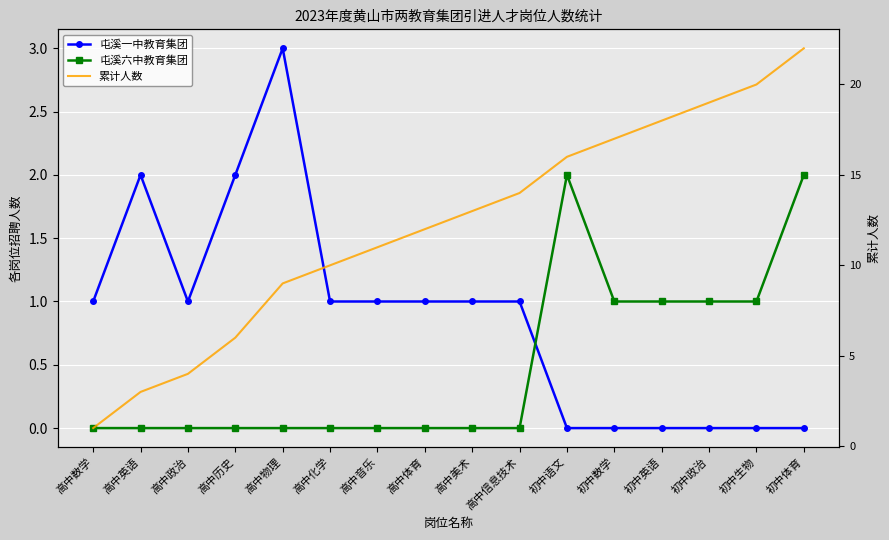

What is the average value of the 累计人数 series?

12